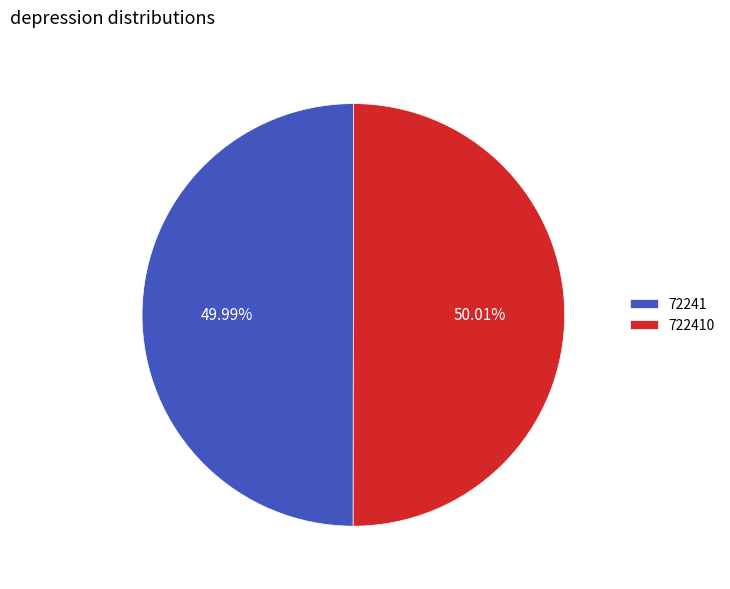

Is it true that 722410 is 50% of the pie?

True